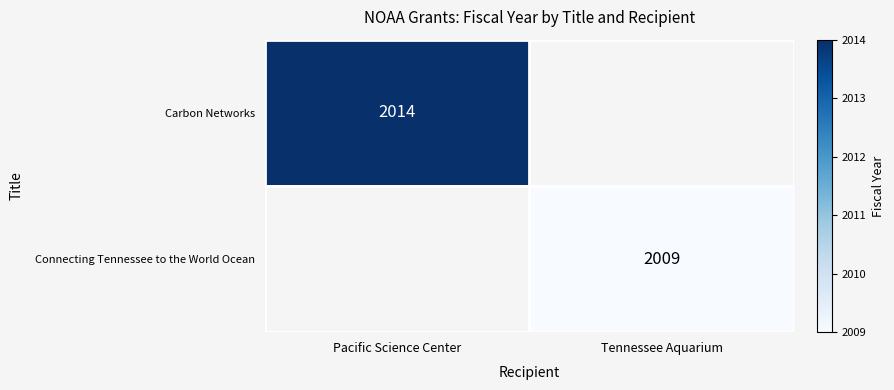

Count the number of data series in this chart.

2